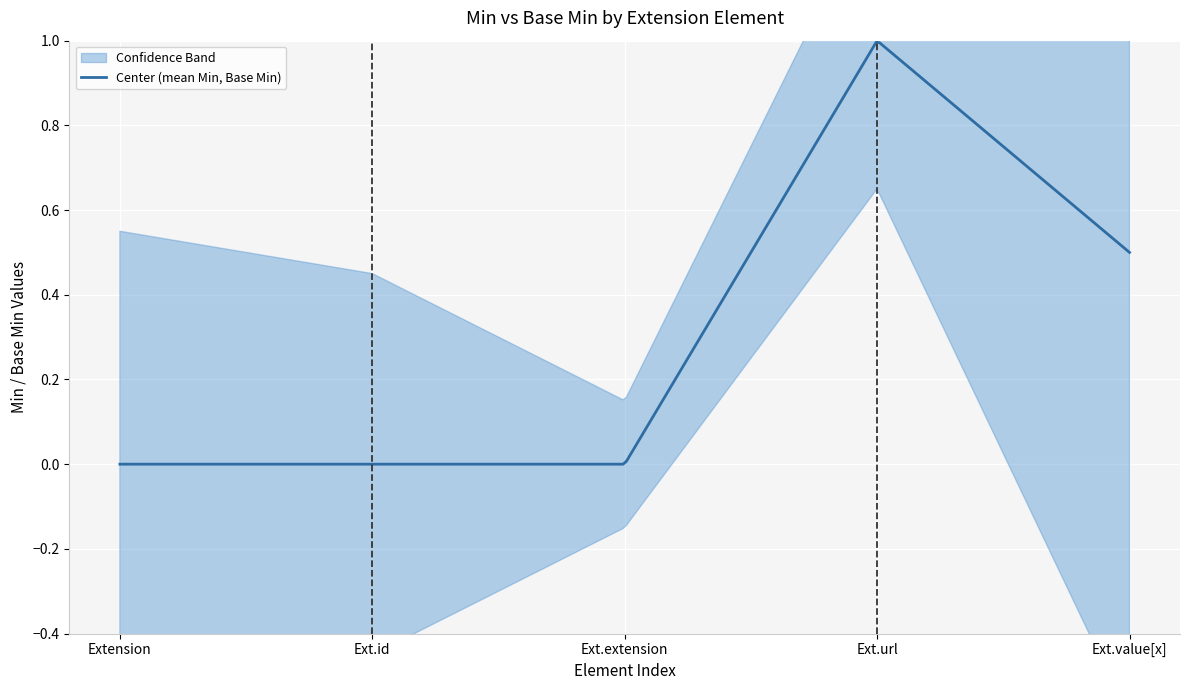

Reading left to right, list all the values displayed in this chart.

Min: 0	0	0	1	1
Base Min: 0	0	0	1	0